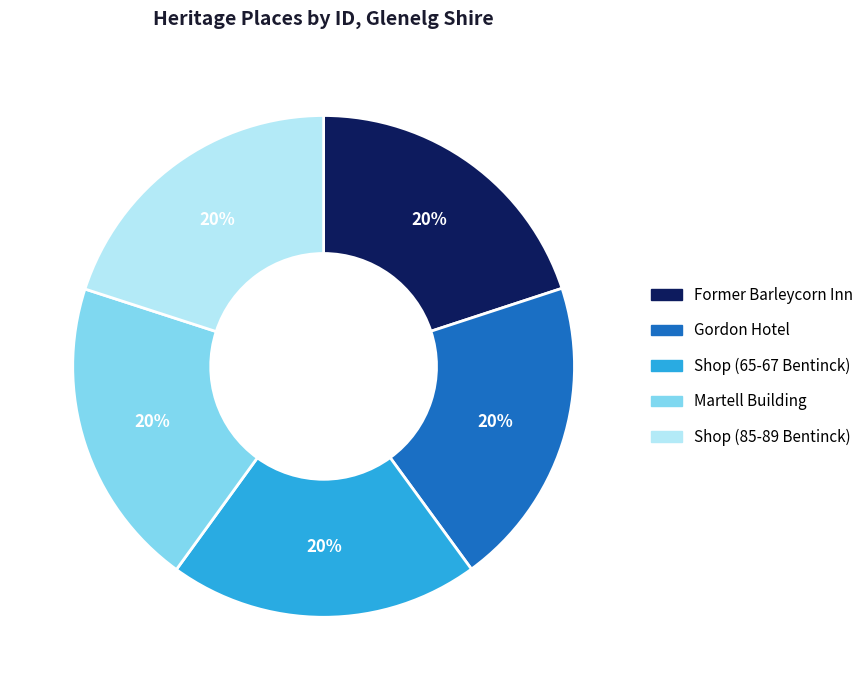

Is there a majority slice in this chart?

No